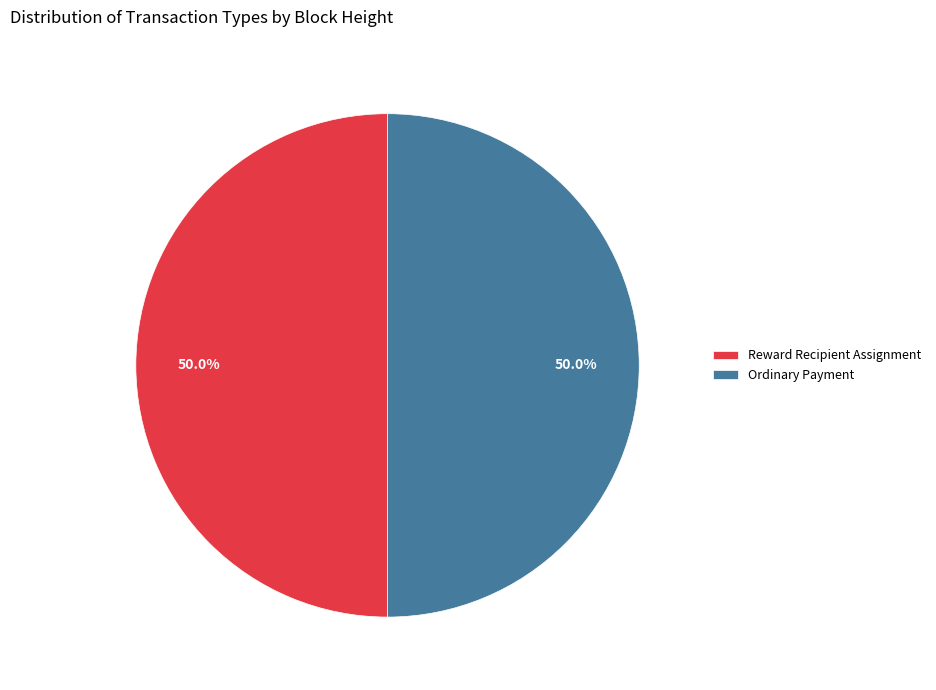

What is the ratio of the value at Reward Recipient Assignment to the value at Ordinary Payment?

1.0